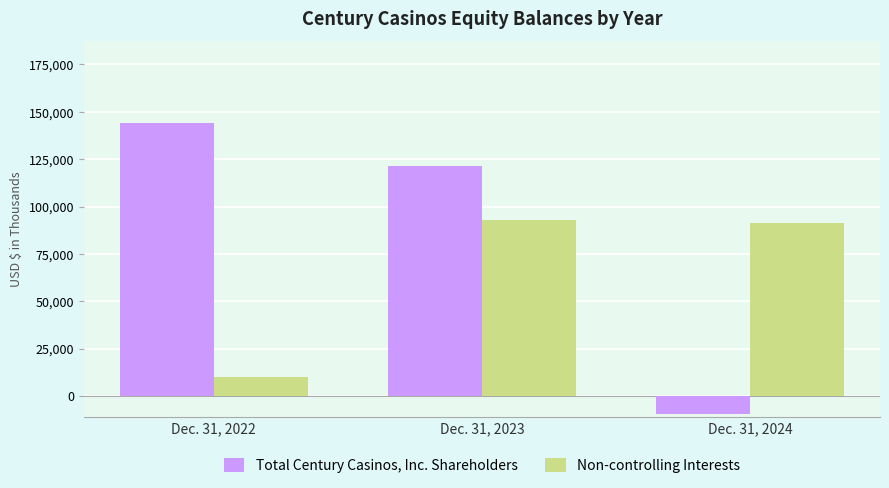

Between Dec. 31, 2023 and Dec. 31, 2024, which series saw the biggest shift?

Total Century Casinos, Inc. Shareholders